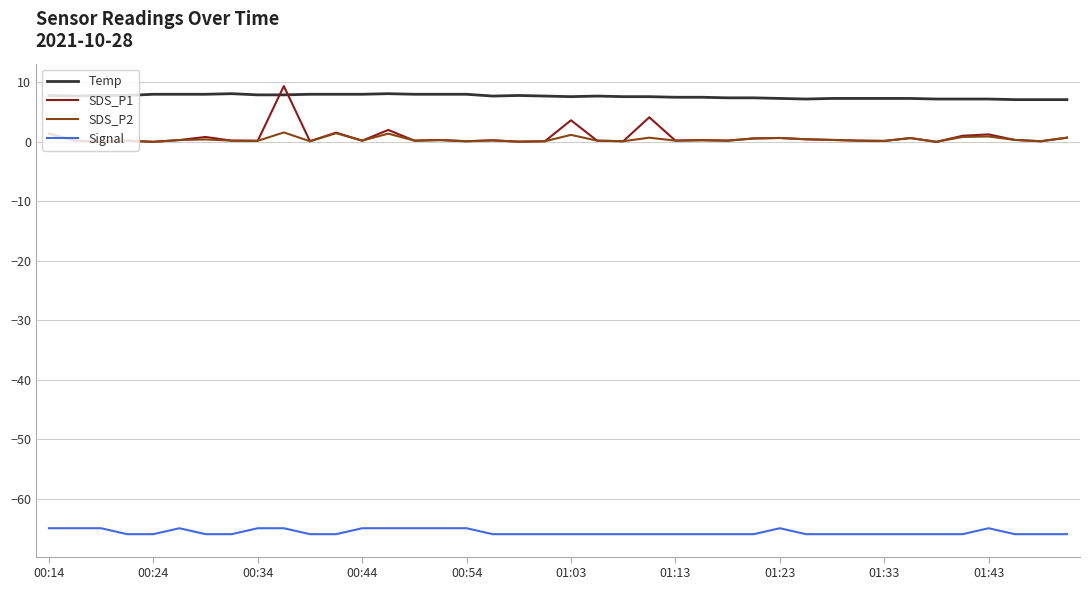

What are all the series names shown in the legend?

Temp, SDS_P1, SDS_P2, Signal